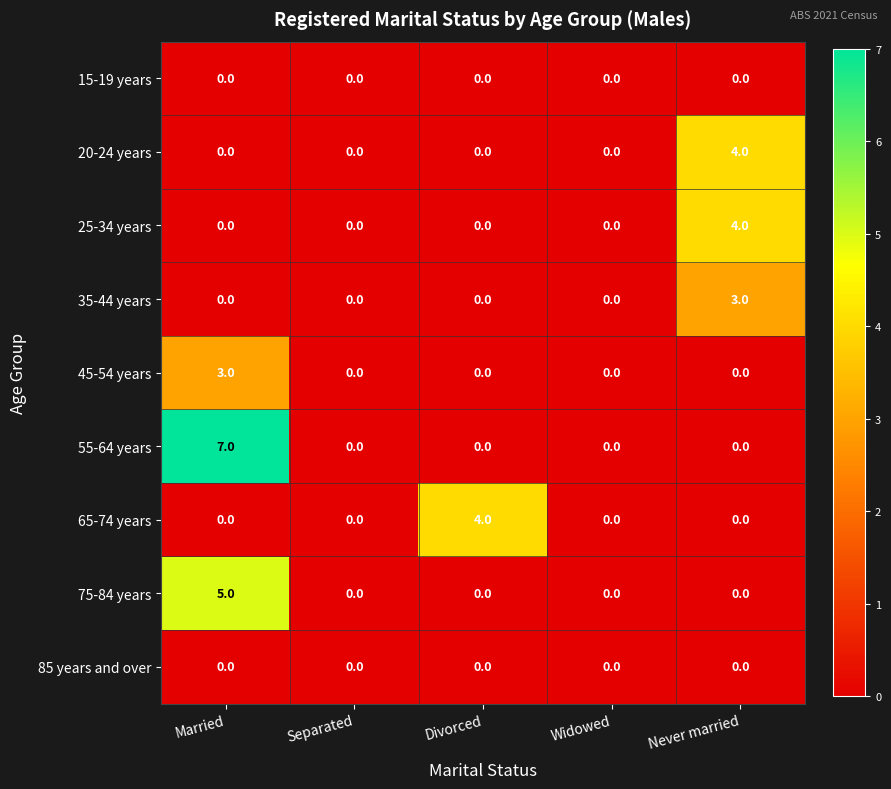

Is it true that 65-74 years equals 0 at Separated?

True